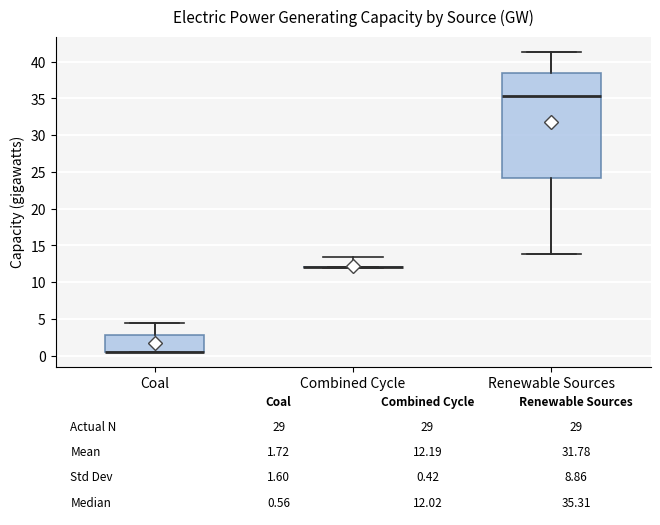

Comparing the boxes themselves (not the whiskers), which one is the tallest?

Renewable Sources